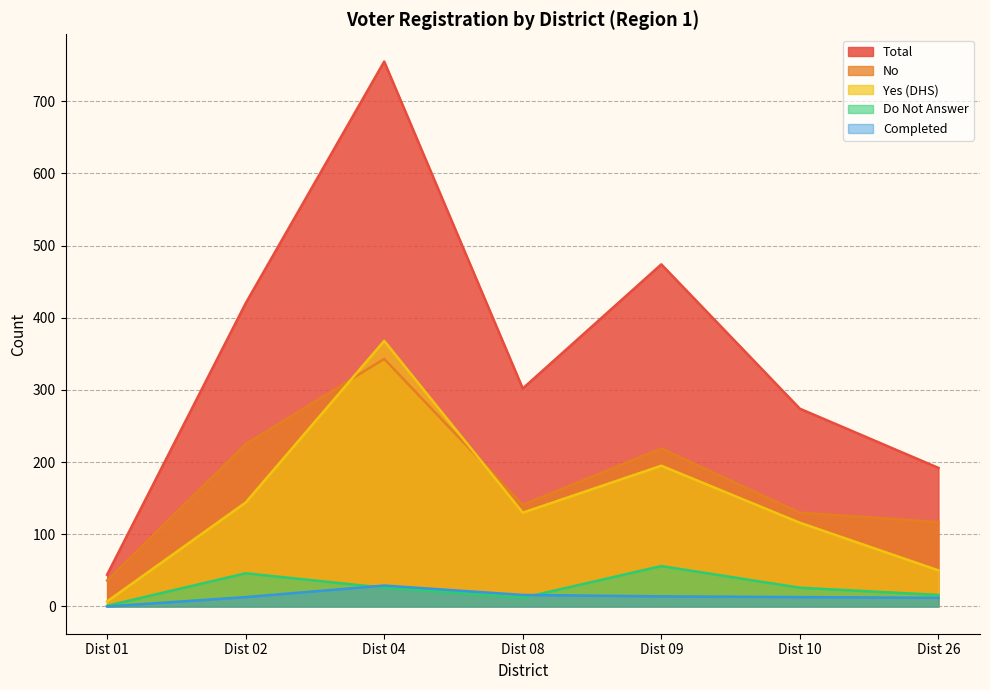

How many data points in Completed are above 13?

3